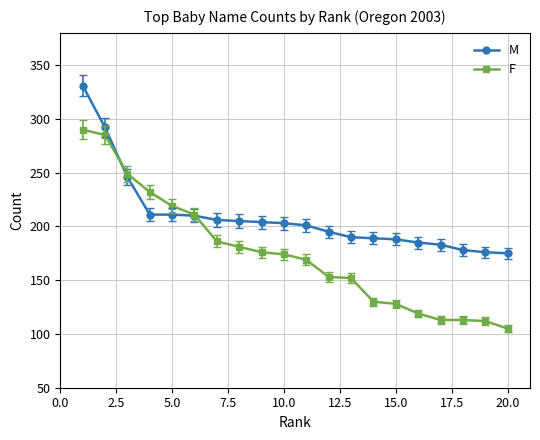

At how many categories does at least one series exceed 303?

1